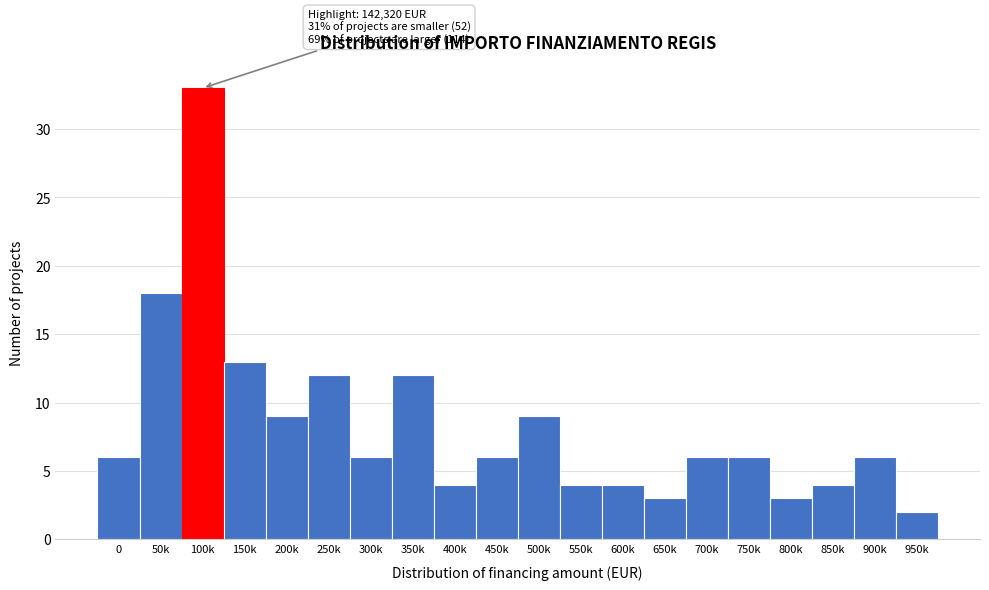

Reading left to right, list all the values displayed in this chart.

0=6	50k=18	100k=33	150k=13	200k=9	250k=12	300k=6	350k=12	400k=4	450k=6	500k=9	550k=4	600k=4	650k=3	700k=6	750k=6	800k=3	850k=4	900k=6	950k=2